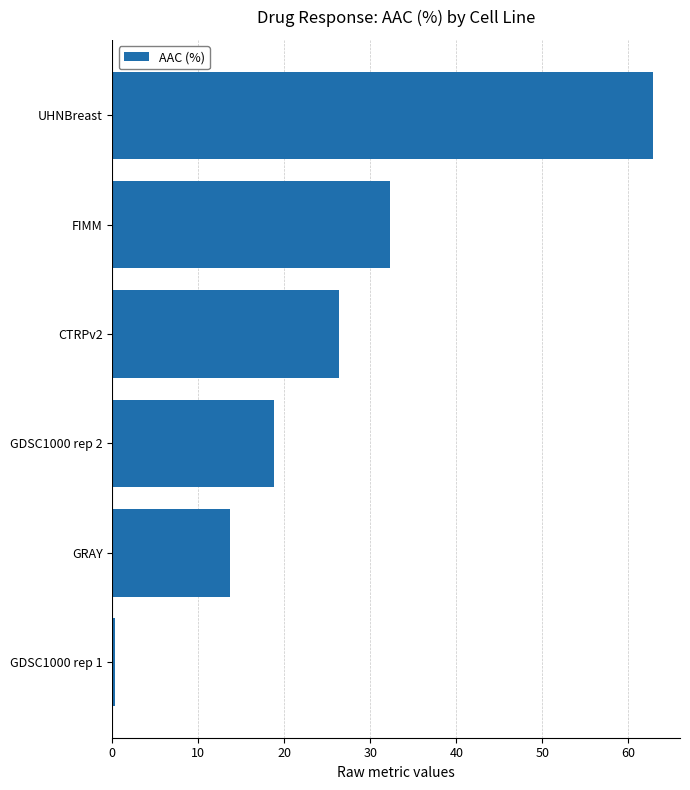

Where is the data nearest to the value 31?

FIMM